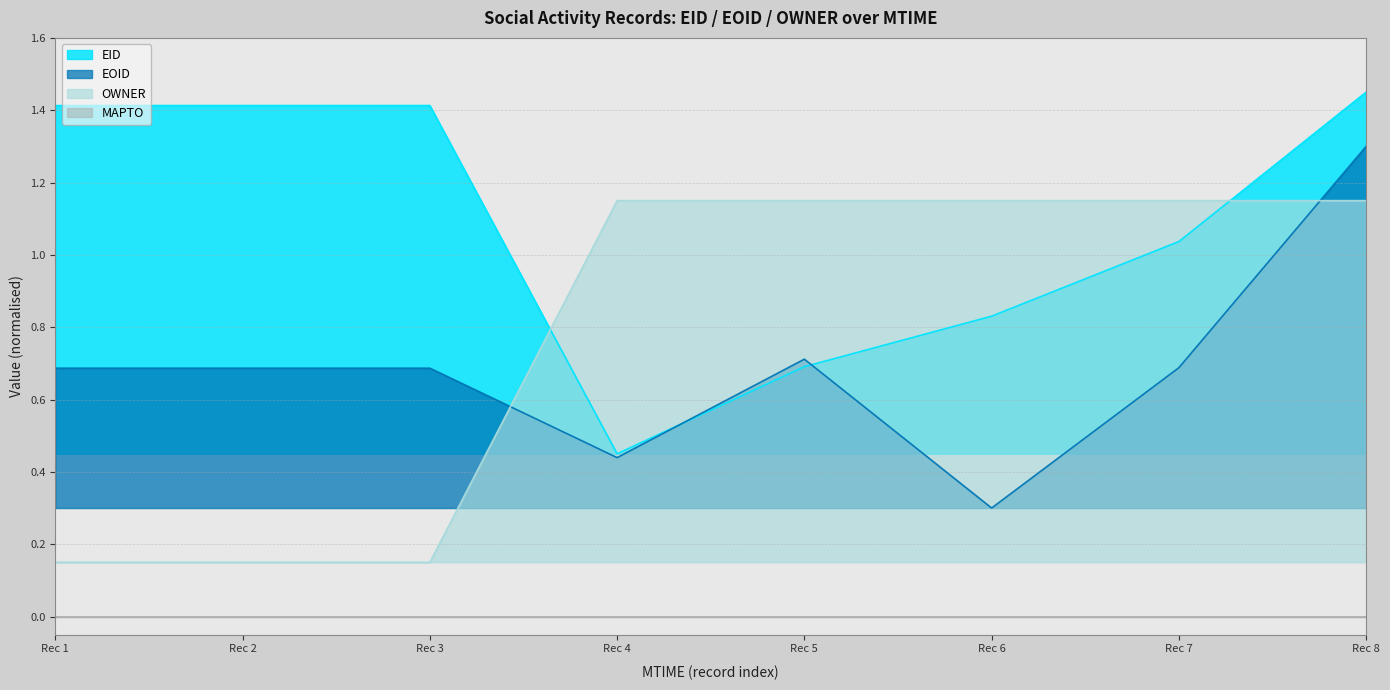

Which series ends up on top after the final intersection of EOID and OWNER?

EOID